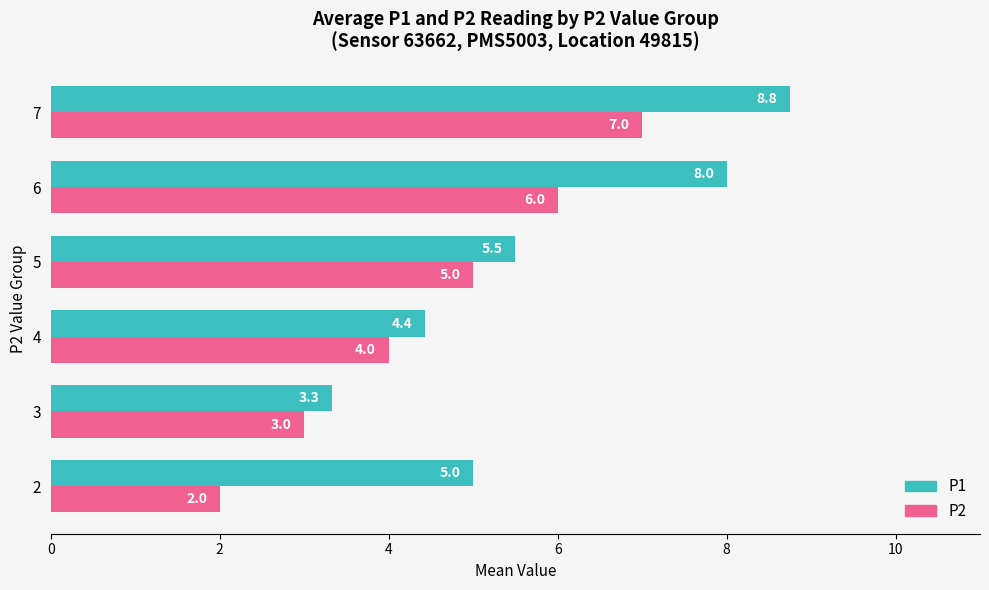

Rank the series by their average value, from lowest to highest.

P2, P1